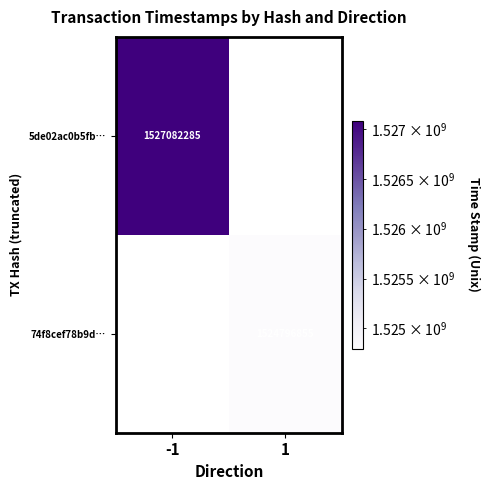

True or false: 5de02ac0b5fb… has a value of 1527082285 at -1.

True